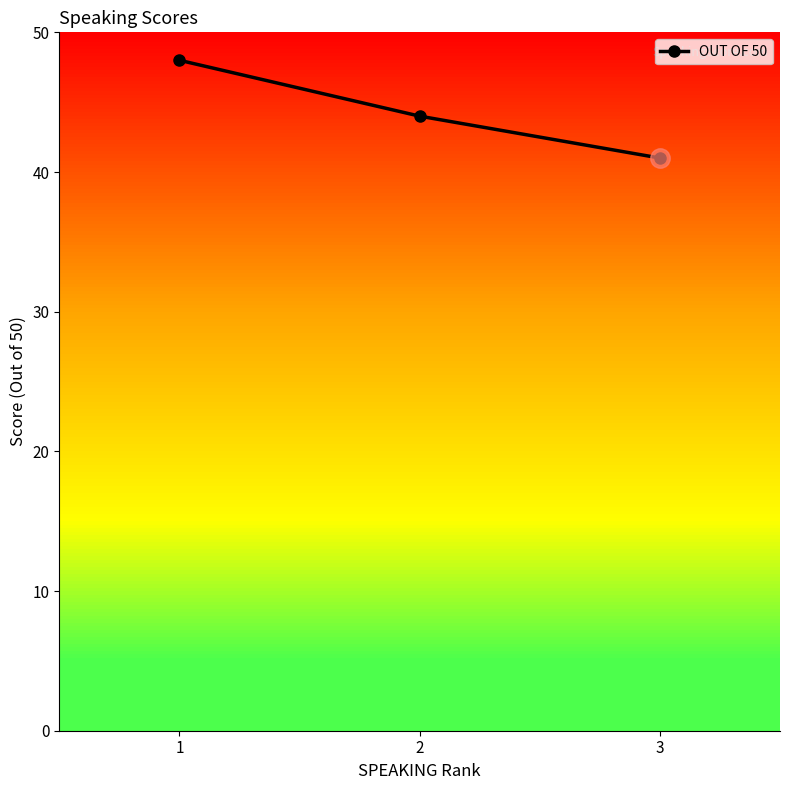

How many values are between 41 and 48?

3